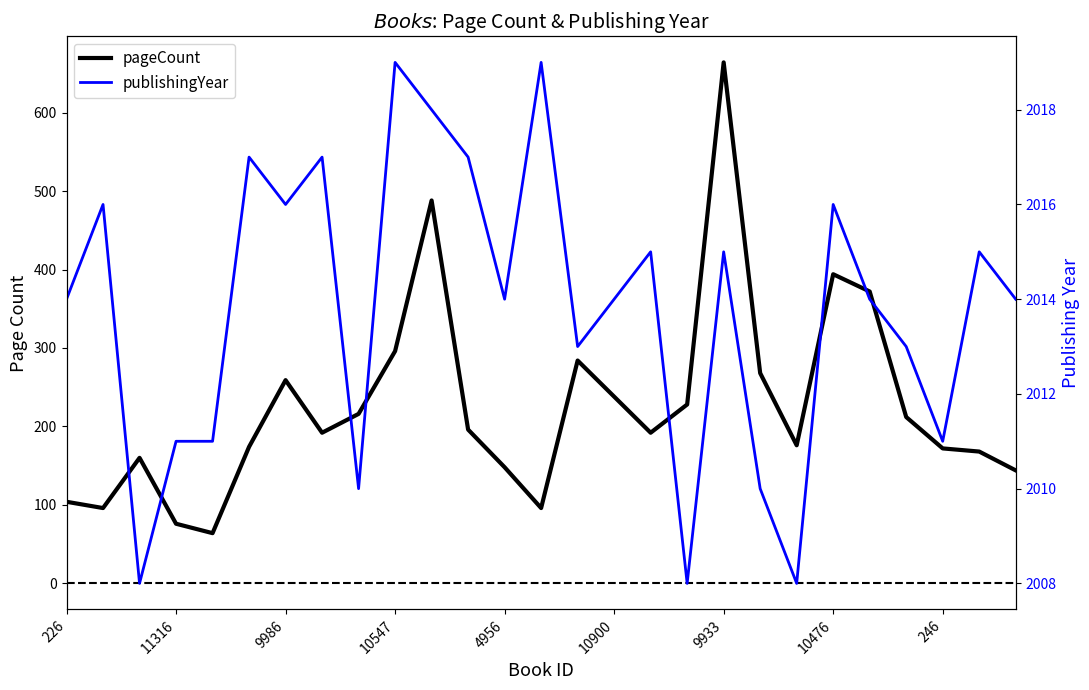

What is the minimum value shown in the chart?

64